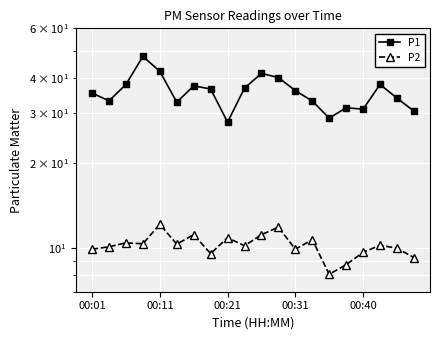

What are all the series names shown in the legend?

P1, P2